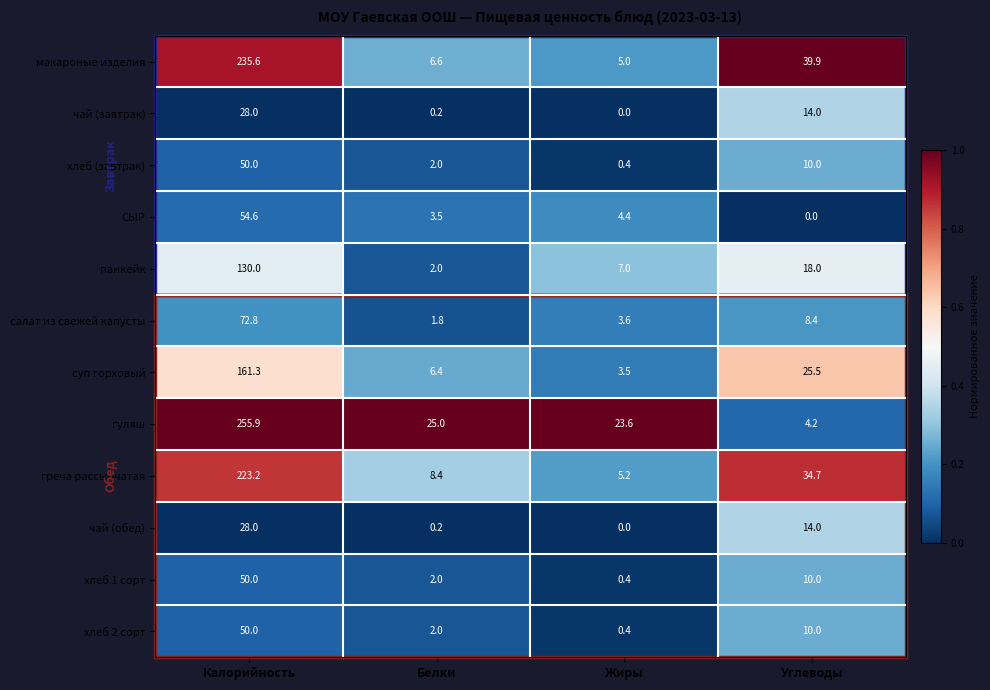

What is the total value across all series at Белки?

60.1